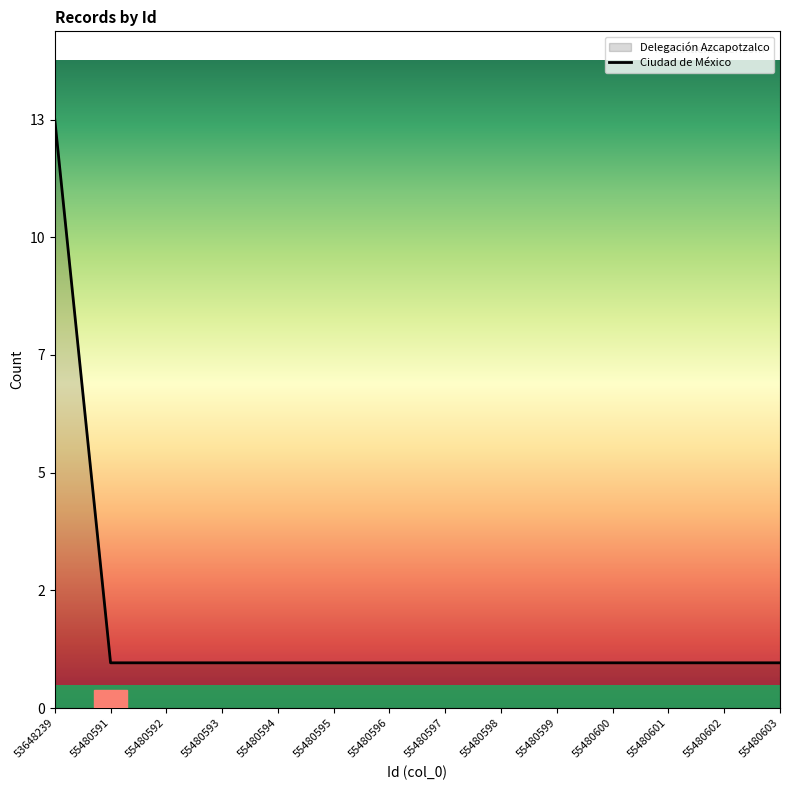

List the labels in order of value, largest first.

53648239, 55480591, 55480592, 55480593, 55480594, 55480595, 55480596, 55480597, 55480598, 55480599, 55480600, 55480601, 55480602, 55480603